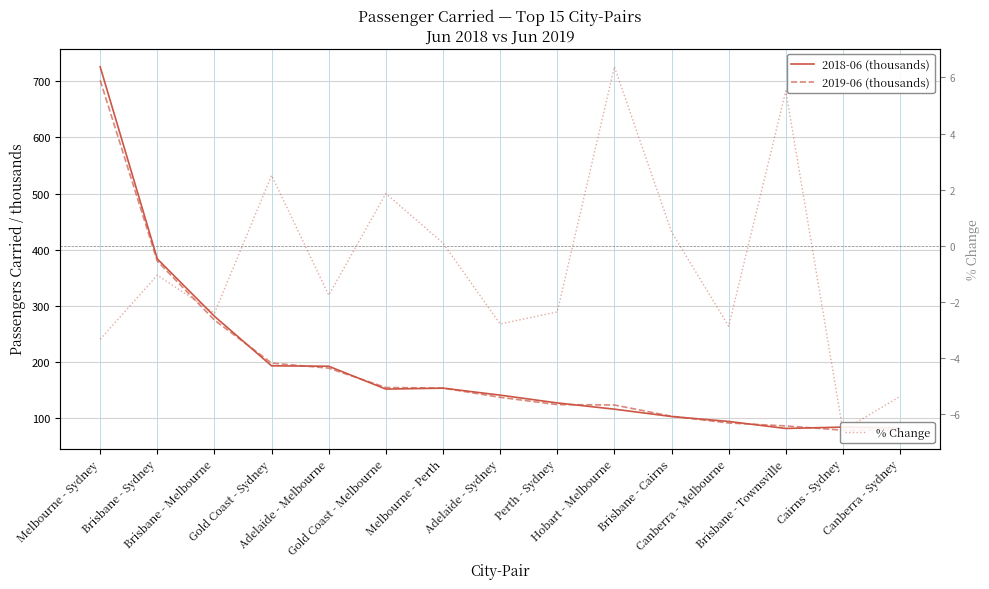

Where is the first local maximum for 2018-06 (thousands)?

Melbourne - Perth